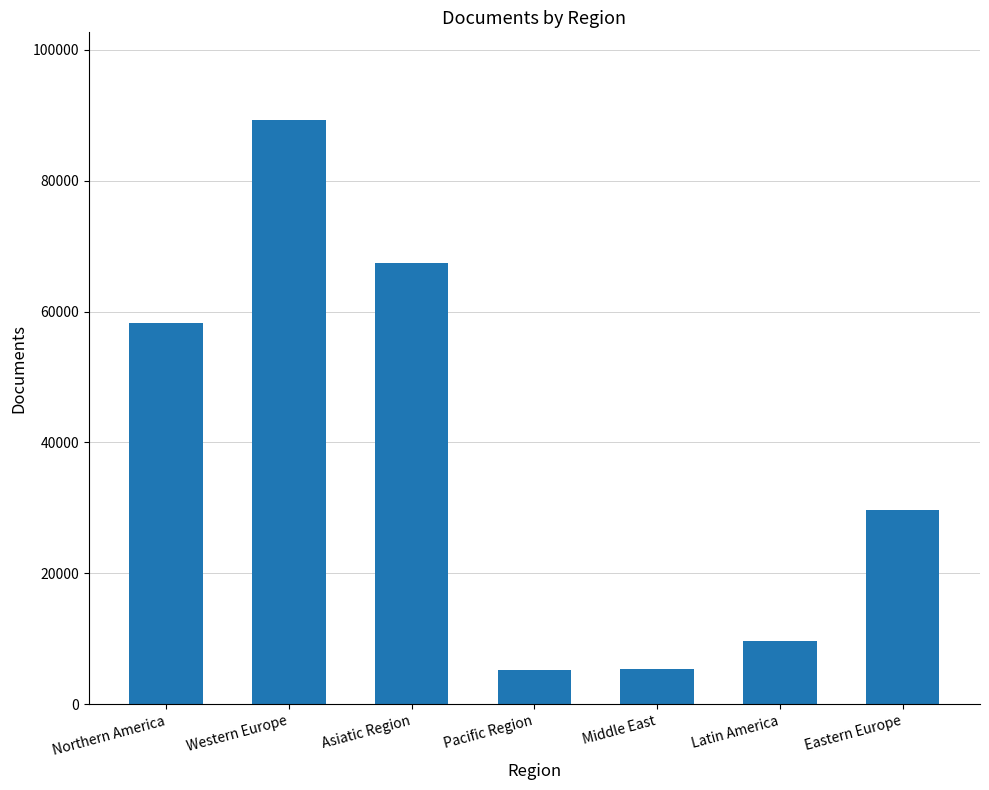

What is the maximum value shown in the chart?

89269